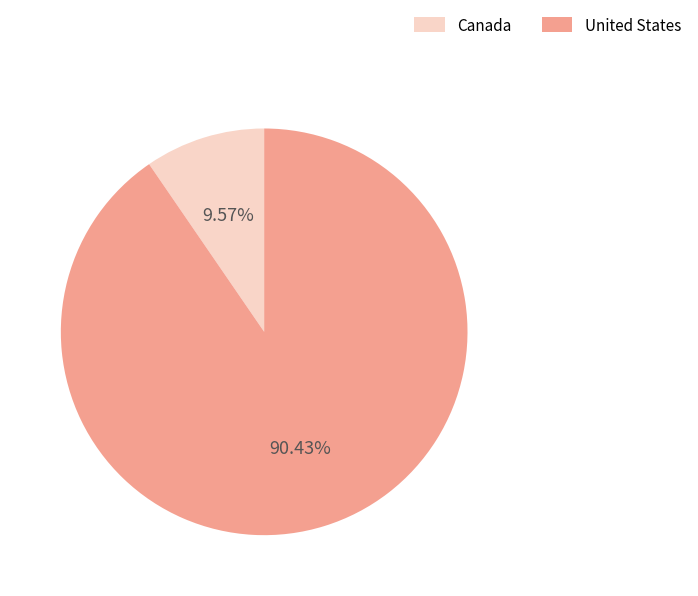

To the nearest percent, what is the difference between the largest and smallest slice percentages?

81%